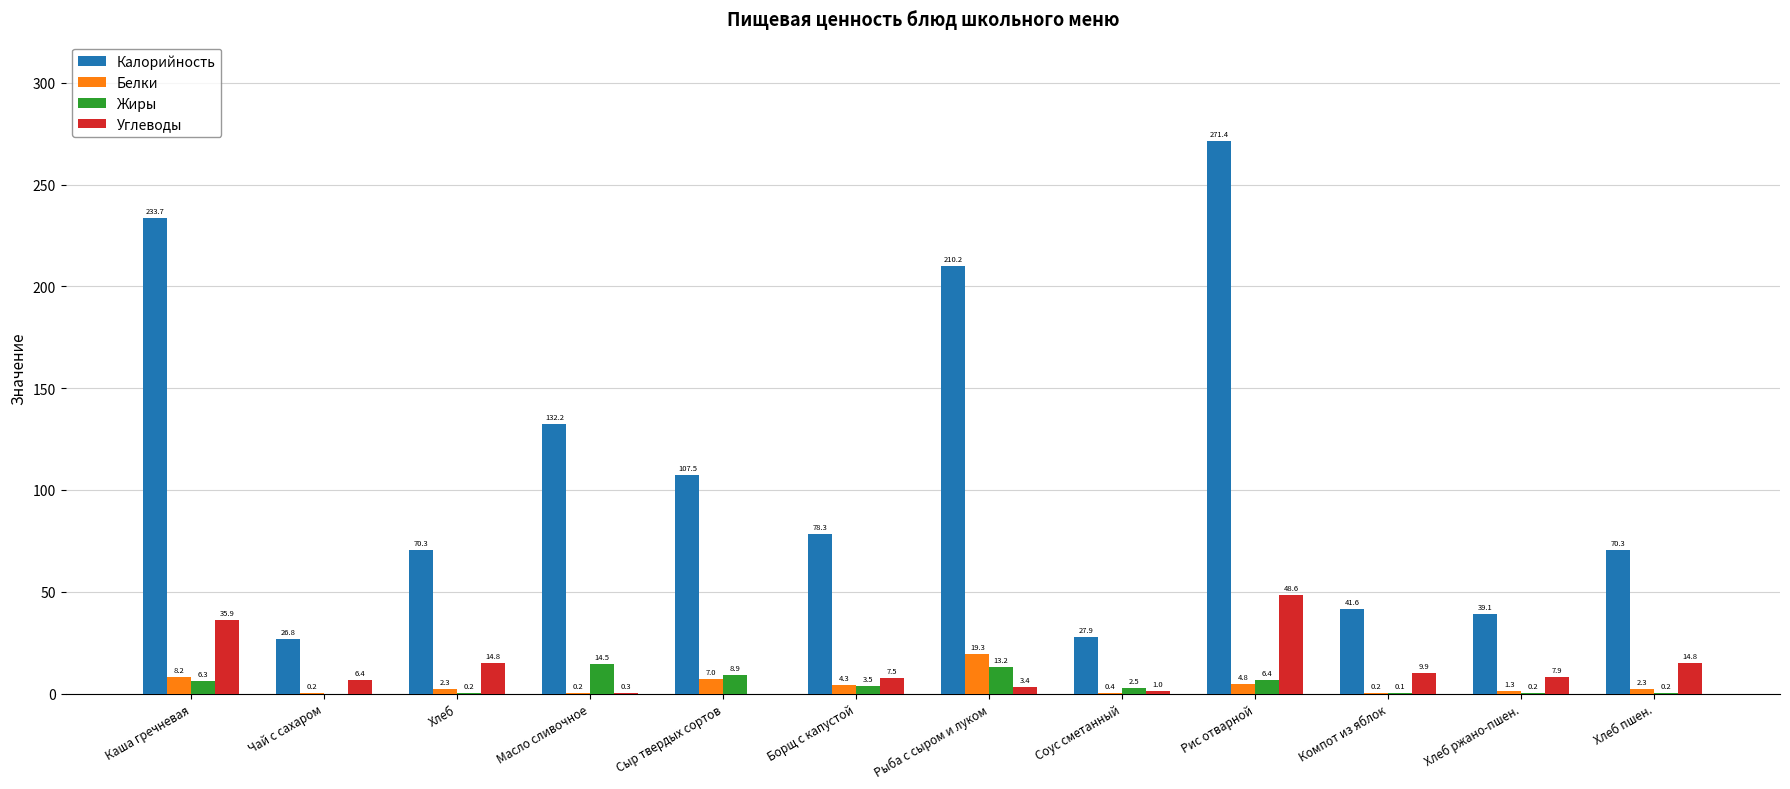

Which series changed the most between Каша гречневая and Борщ с капустой?

Калорийность